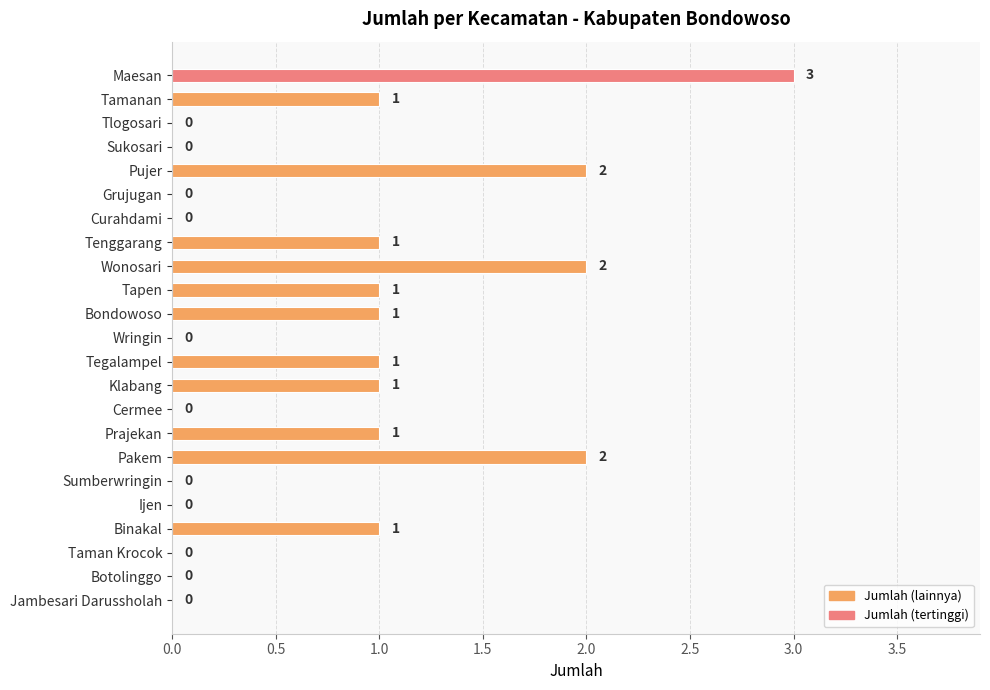

What is the sum of all values?

17